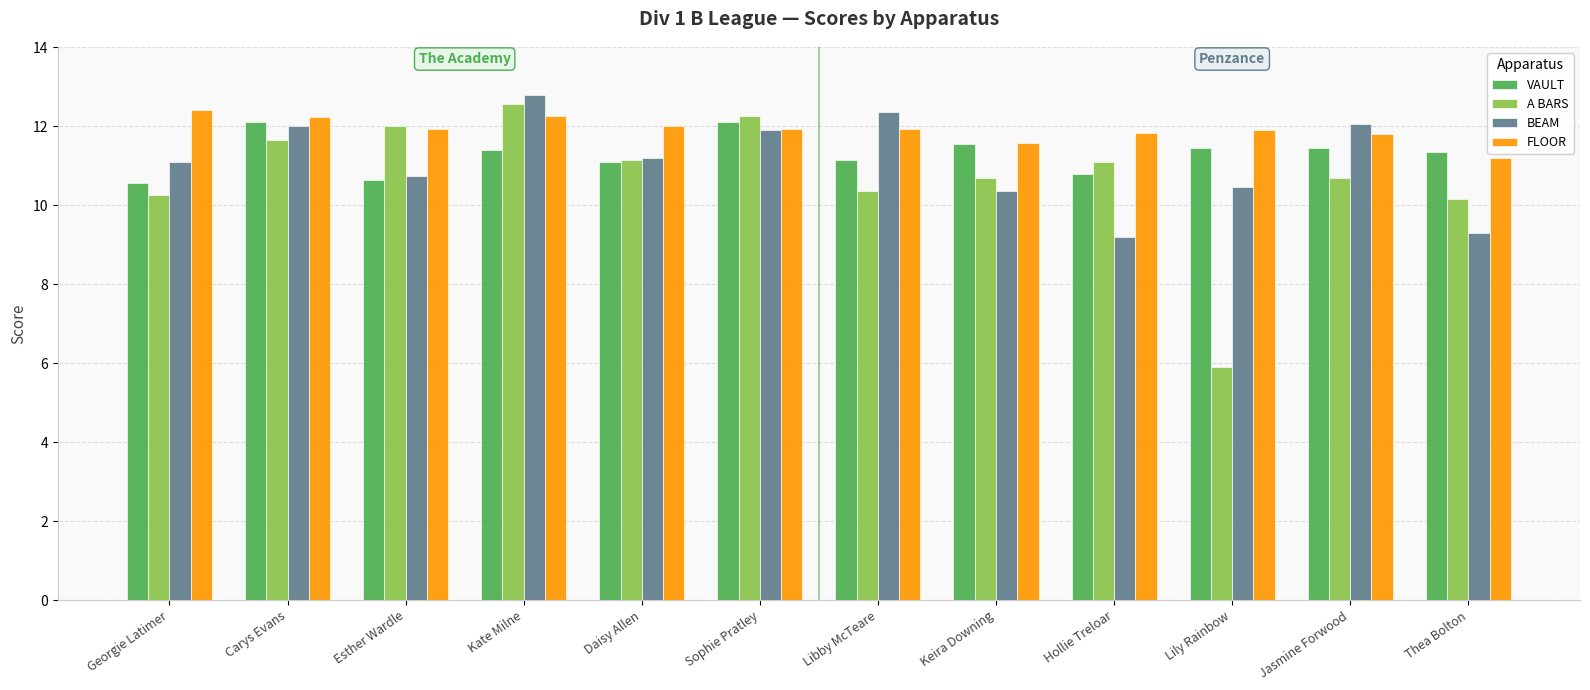

How many bars are there in each group?

4